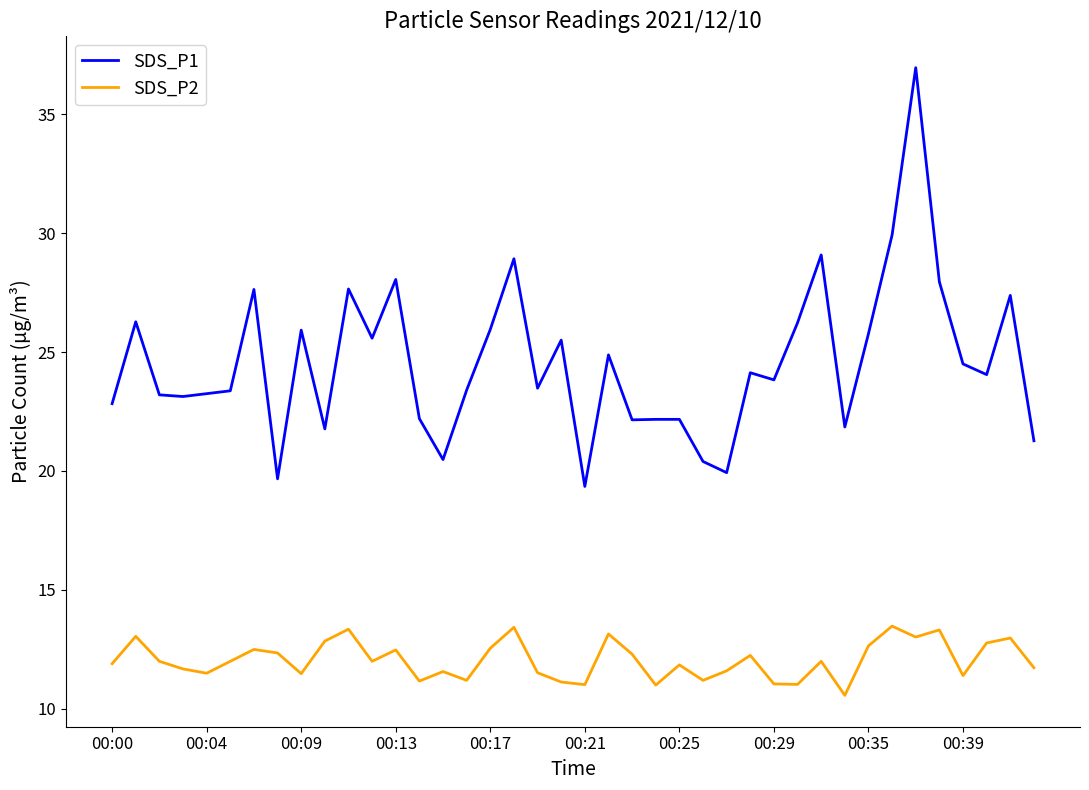

What is the greatest value displayed?

37.0